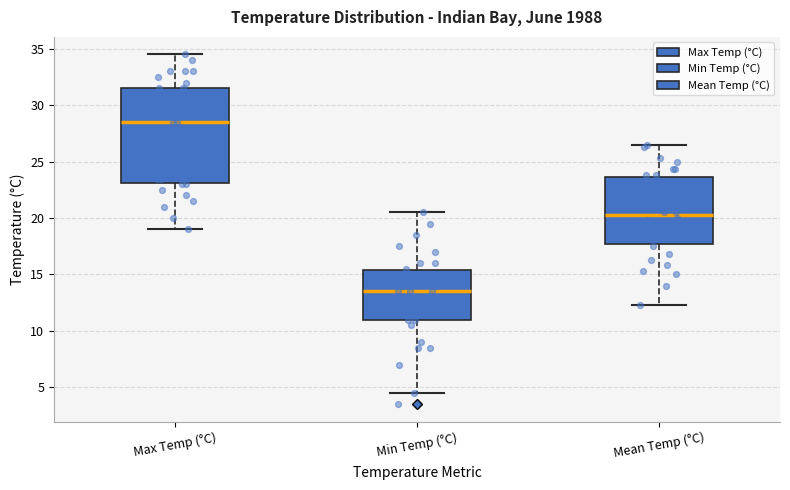

Reading left to right, read every box against the y-axis: the position of its median line, the range the box covers, and the ends of its whiskers. The values are not printed on the chart, so give them approximately, as read against the axis.

Max Temp (°C): median 28.5, box 23.0 to 31.5, whiskers 19.0 to 34.5
Min Temp (°C): median 13.5, box 11.0 to 15.5, whiskers 4.5 to 20.5
Mean Temp (°C): median 20.5, box 17.5 to 23.5, whiskers 12.5 to 26.5